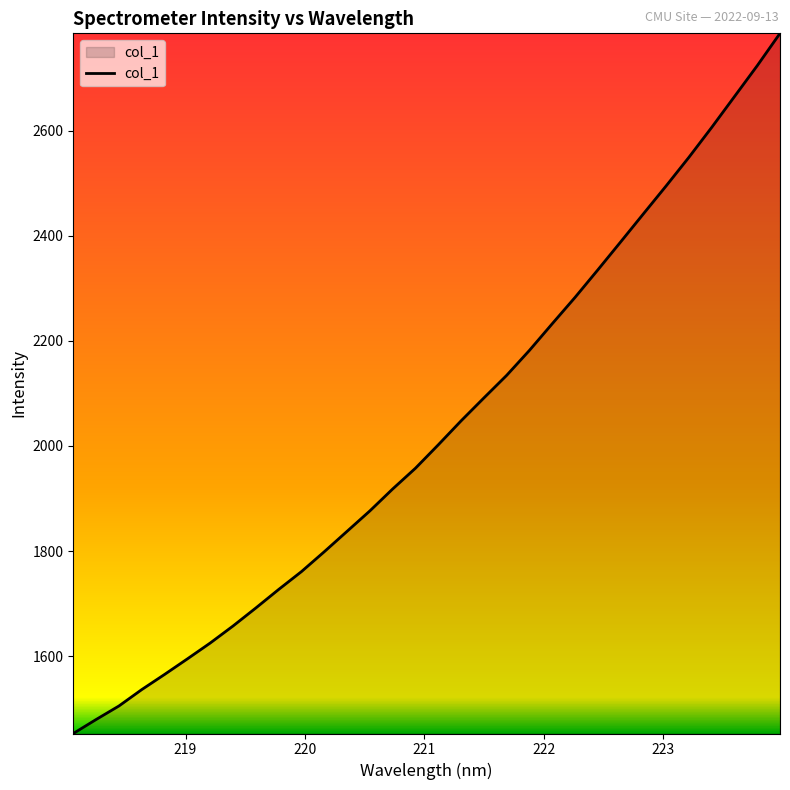

What is the difference between the maximum and minimum values?

1332.3